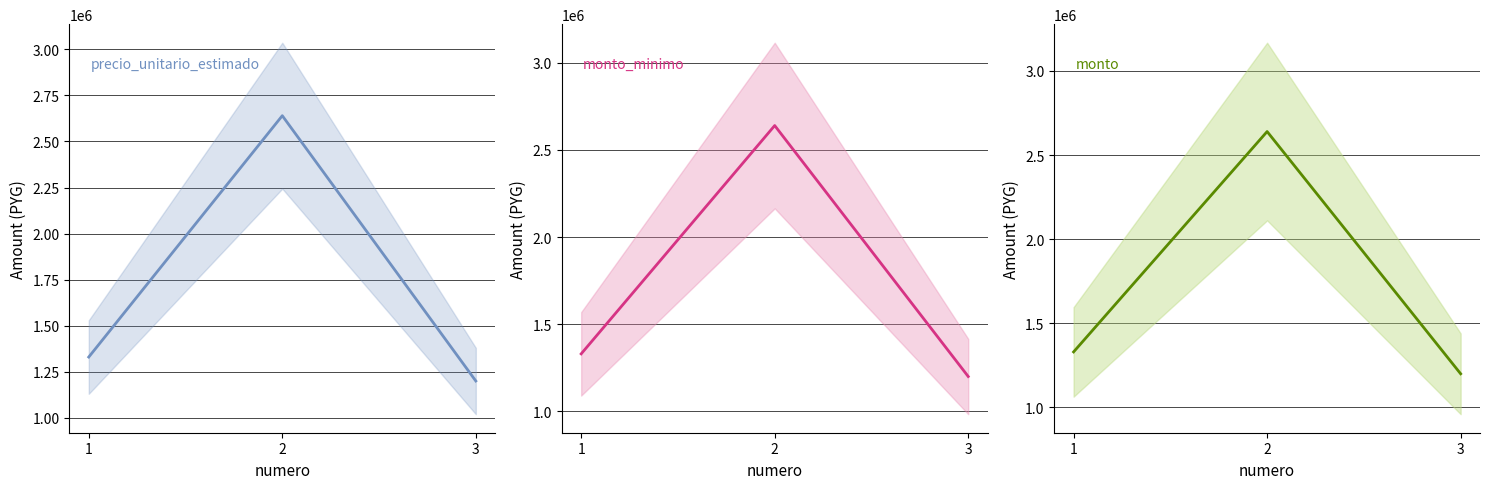

How many values in the precio_unitario_estimado series are below 1330000?

1